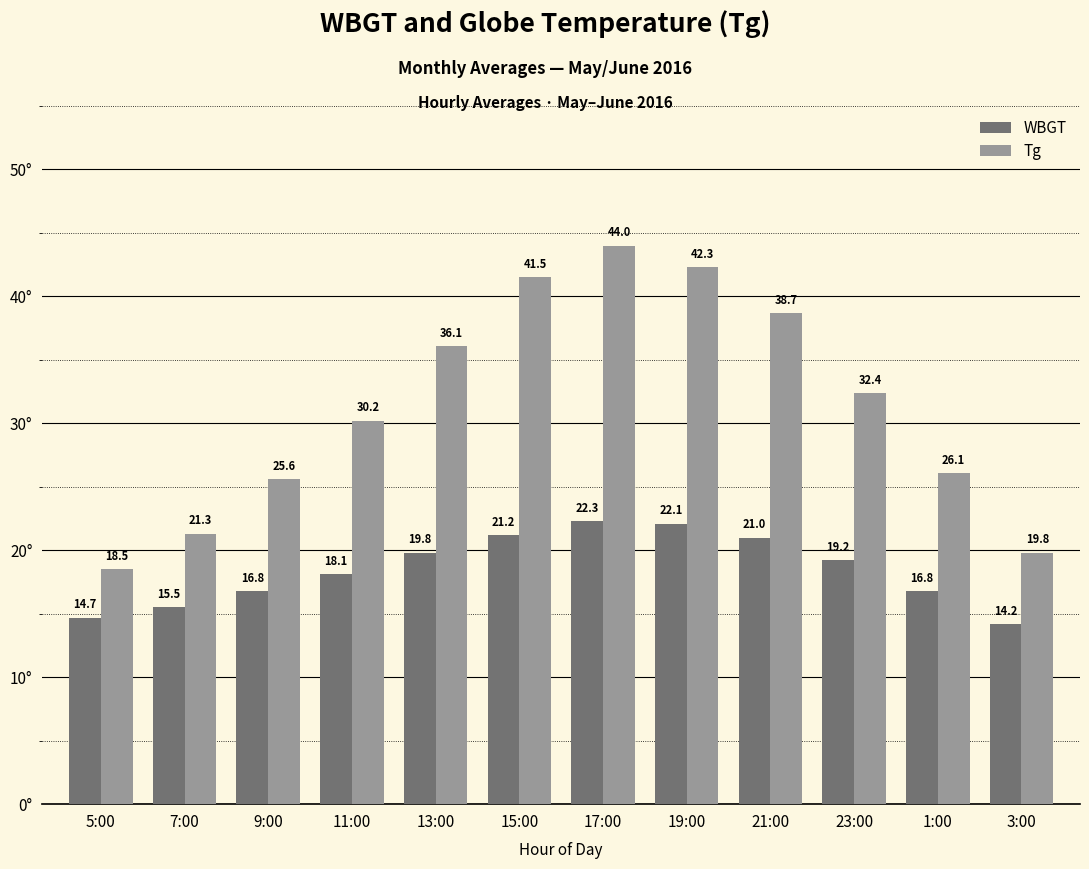

Reading right to left, list all the values displayed in this chart.

WBGT: 3:00=14.2	1:00=16.8	23:00=19.2	21:00=21.0	19:00=22.1	17:00=22.3	15:00=21.2	13:00=19.8	11:00=18.1	9:00=16.8	7:00=15.5	5:00=14.7
Tg: 3:00=19.8	1:00=26.1	23:00=32.4	21:00=38.7	19:00=42.3	17:00=44.0	15:00=41.5	13:00=36.1	11:00=30.2	9:00=25.6	7:00=21.3	5:00=18.5